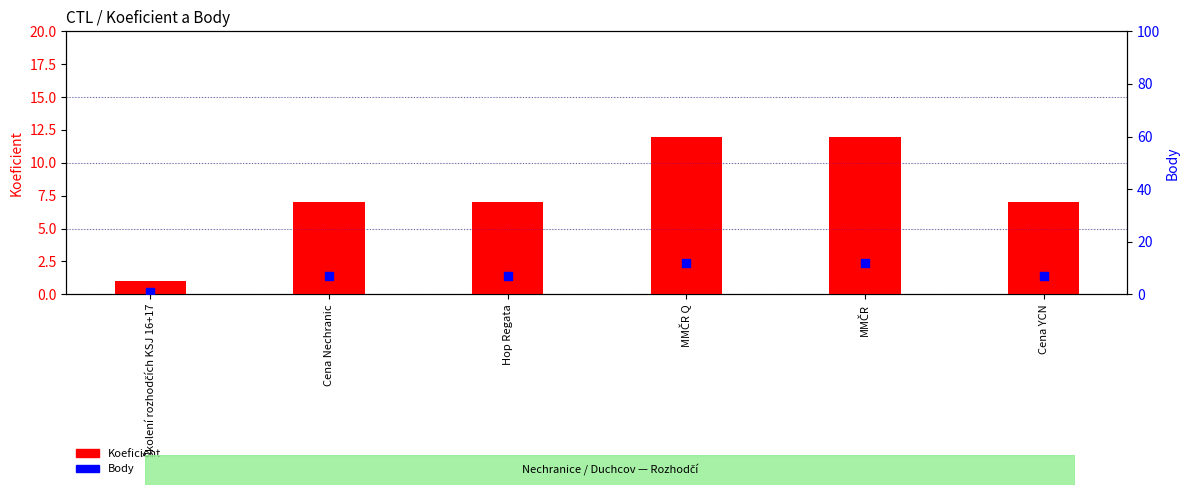

What is the total value across all series at MMČR Q?

24